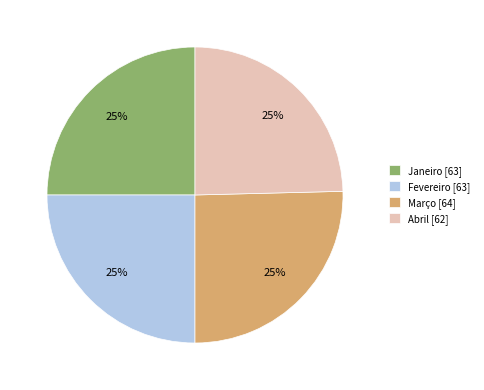

How many slices are in this pie chart?

4